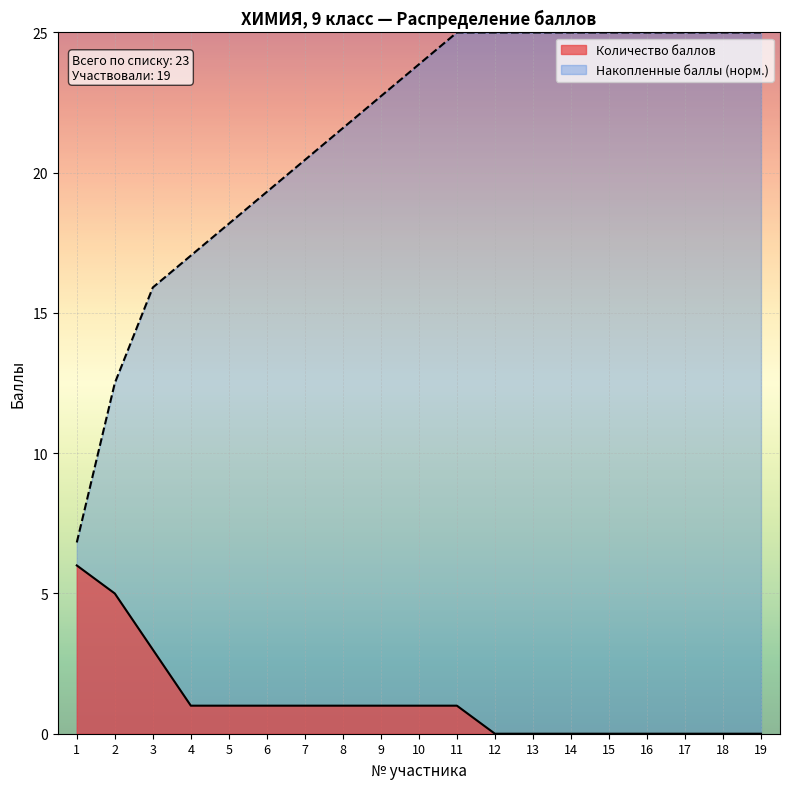

Rank the categories by Количество баллов value from lowest to highest.

12, 13, 14, 15, 16, 17, 18, 19, 4, 5, 6, 7, 8, 9, 10, 11, 3, 2, 1